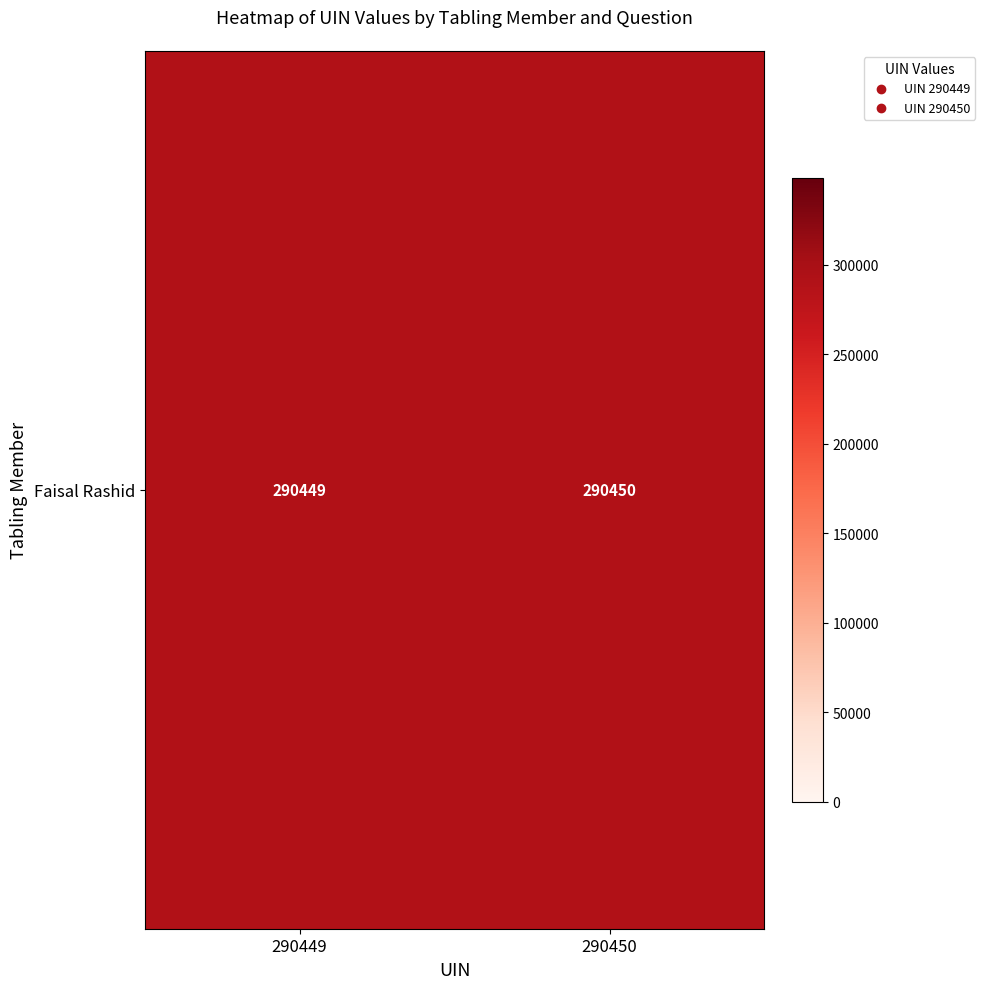

List the labels in order of value, smallest first.

290449, 290450